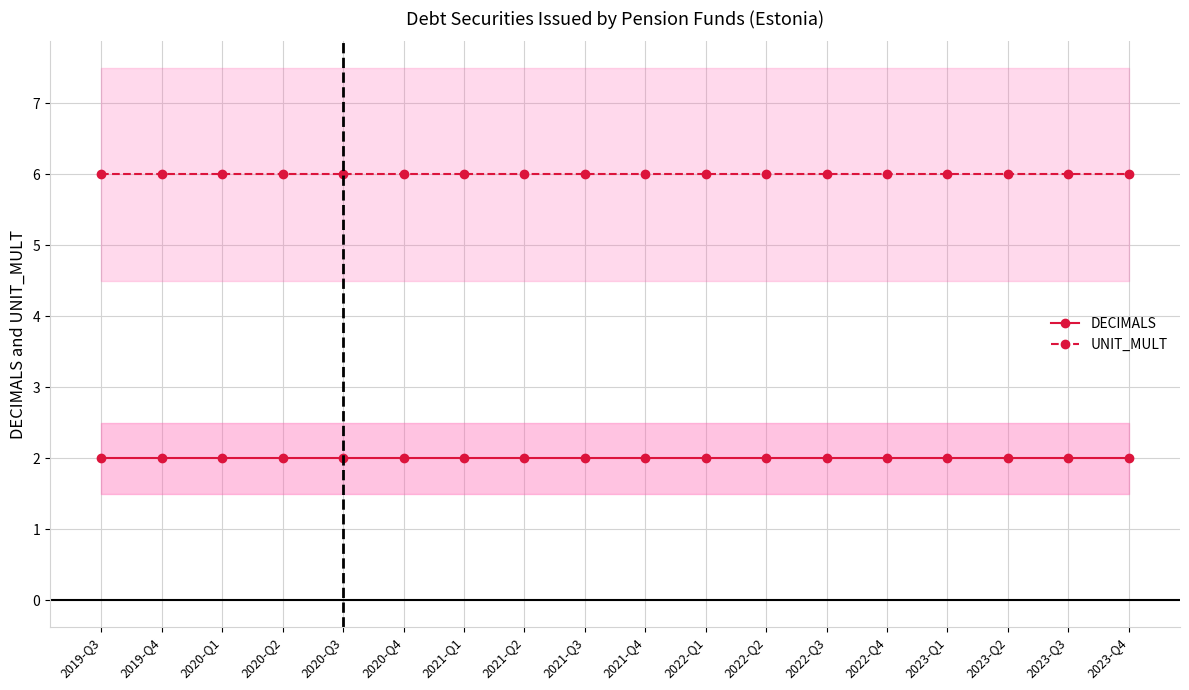

Where is UNIT_MULT nearest to the value 6?

2019-Q3